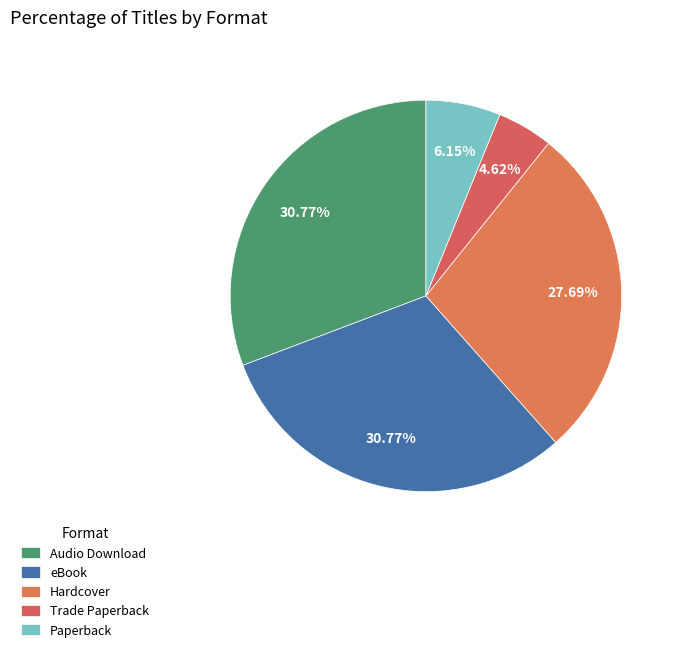

How many segments does this pie chart have?

5